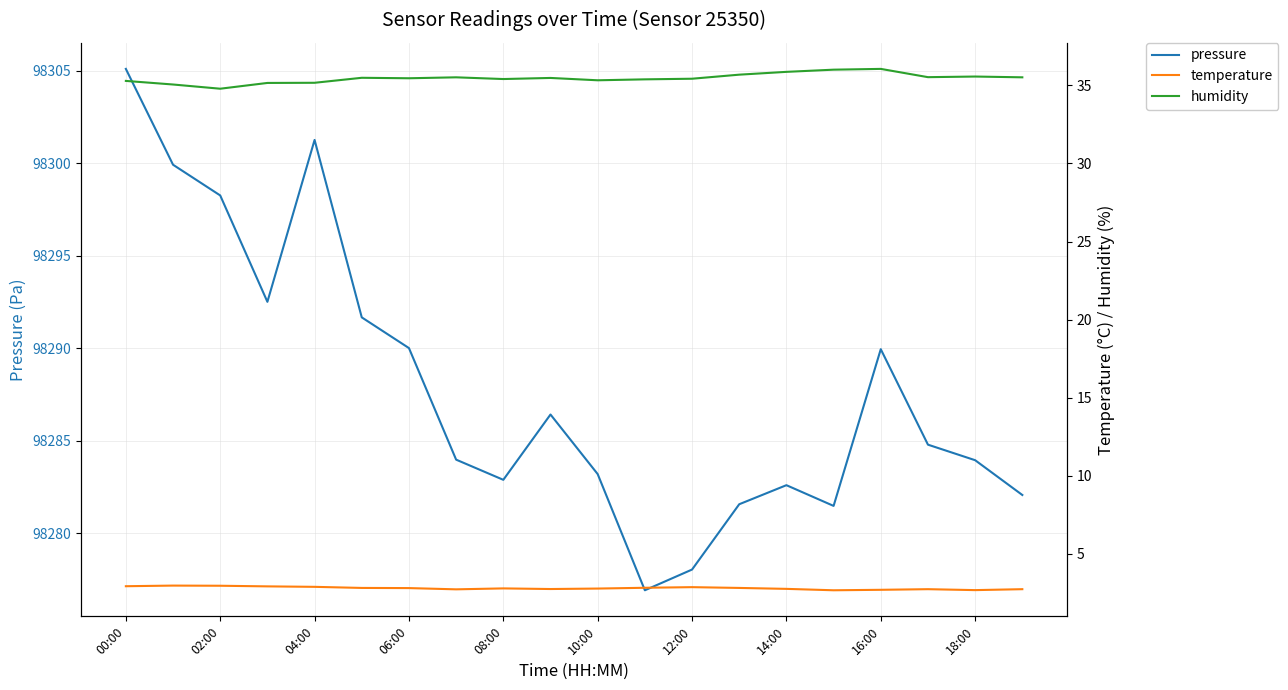

What is the maximum value for pressure?

98305.1